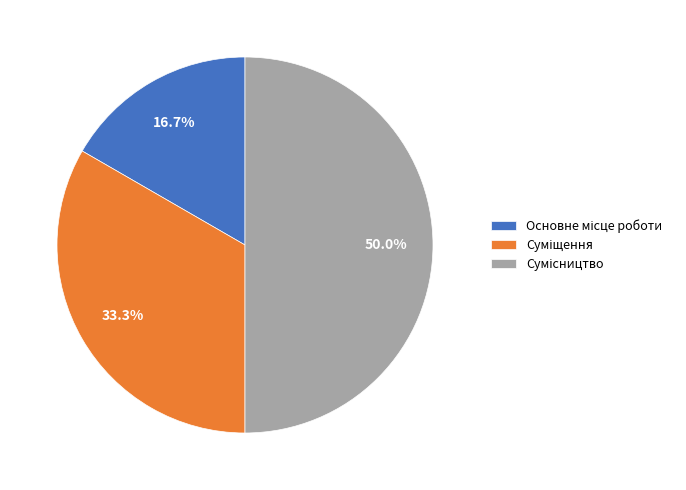

Is the sum of Основне місце роботи and Суміщення greater than half?

No